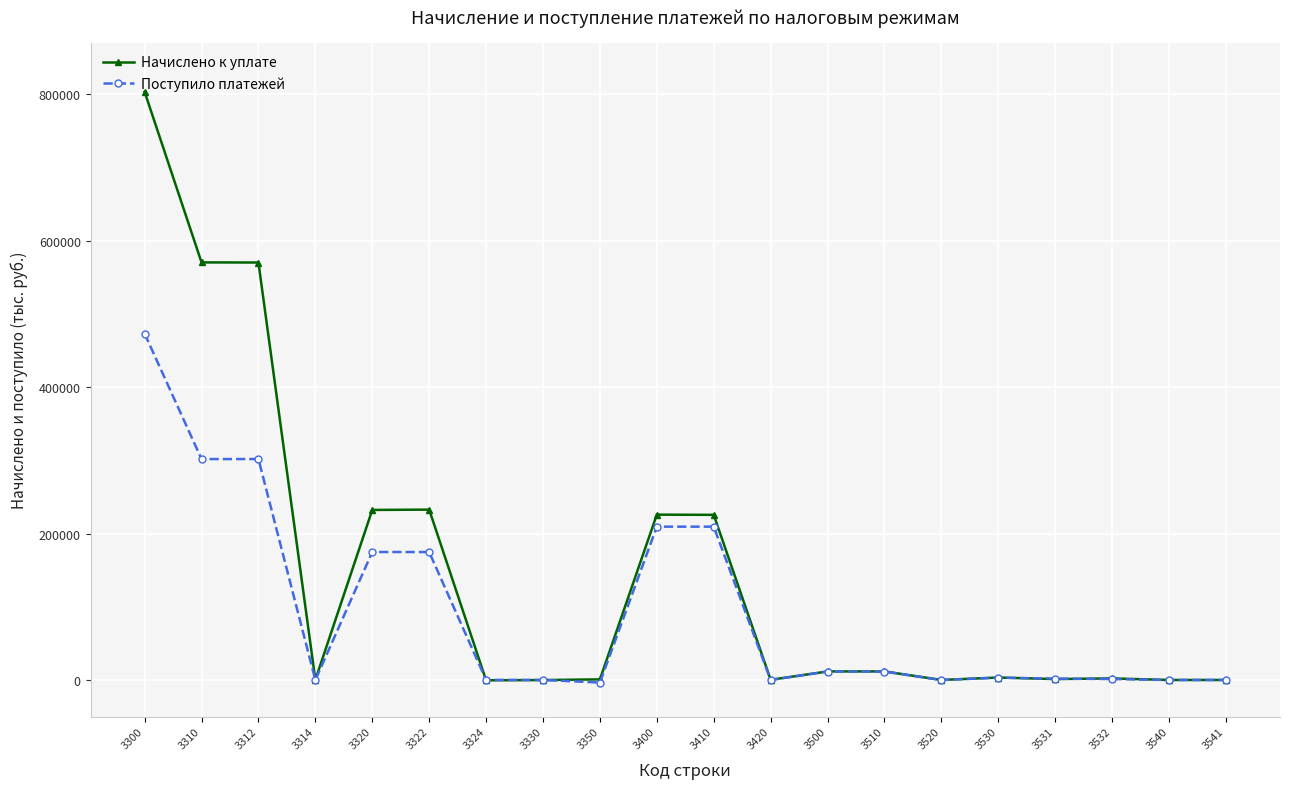

Which series has the largest total across all categories?

Начислено к уплате